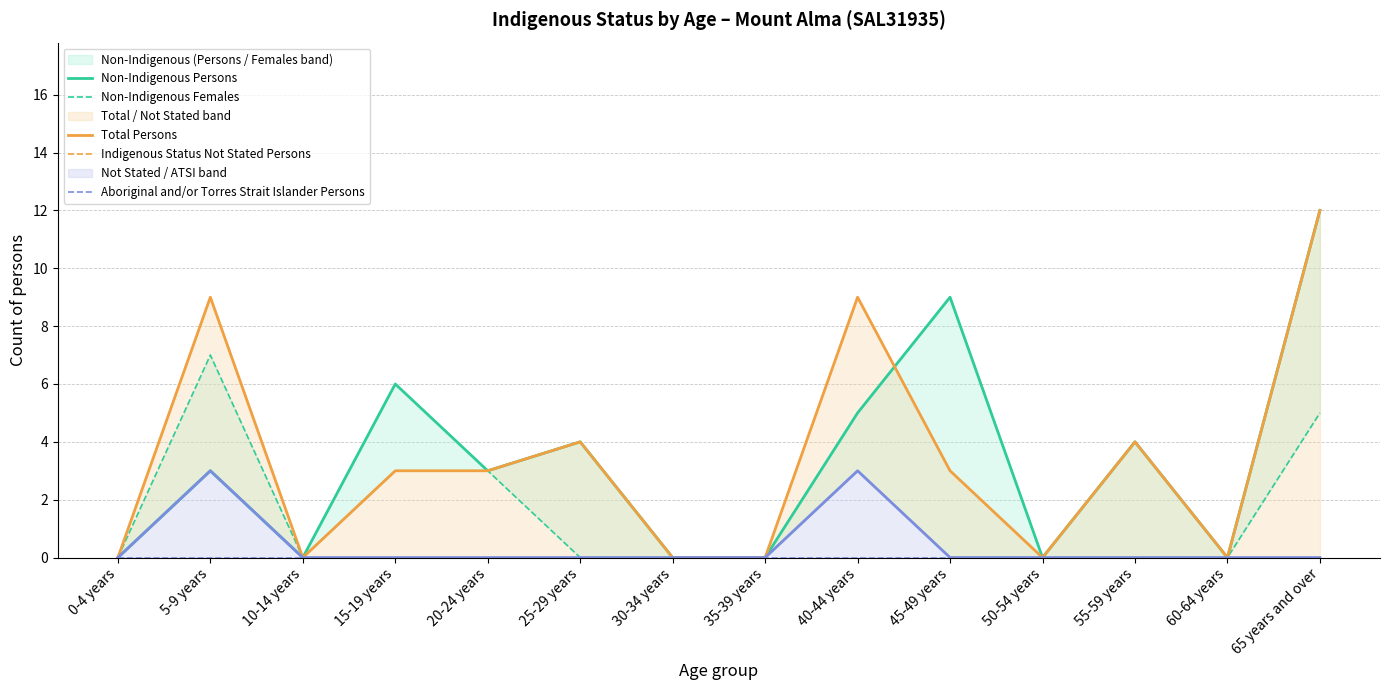

At 20-24 years, list the series in order from largest to smallest.

Non-Indigenous Persons, Non-Indigenous Females, Total Persons, Indigenous Status Not Stated Persons, Aboriginal and/or Torres Strait Islander Persons